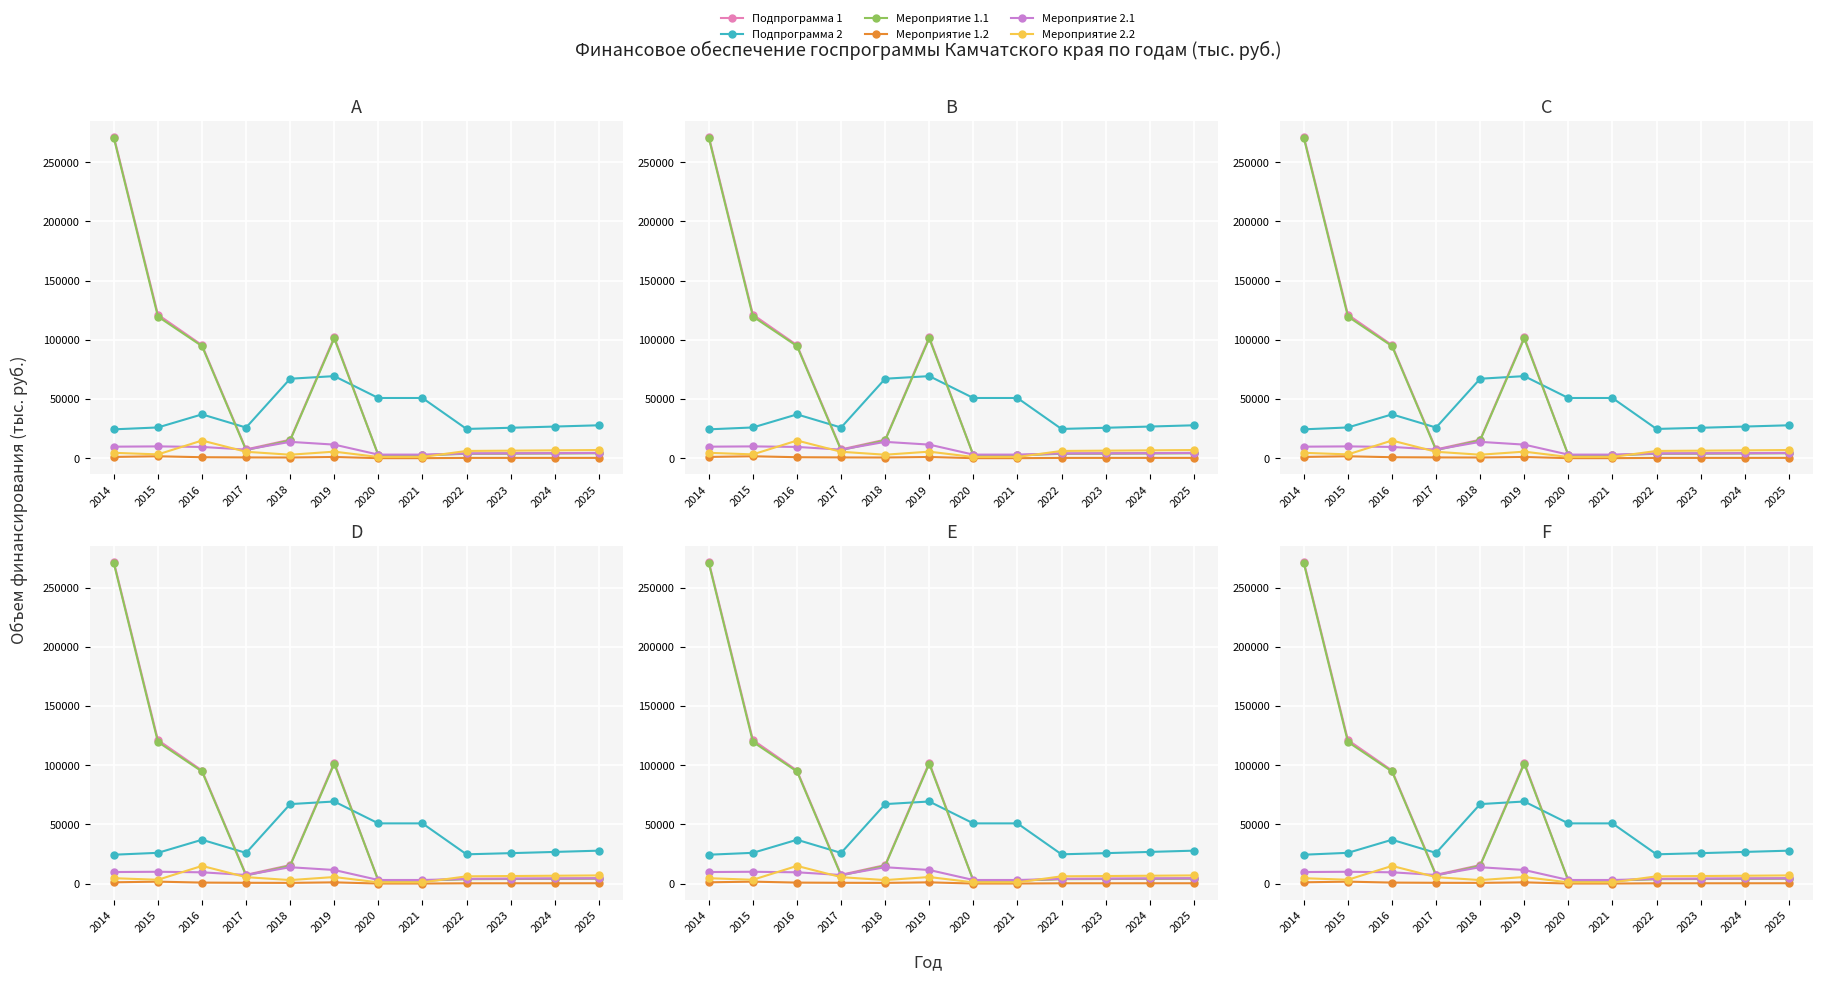

True or false: Мероприятие 1.2 has more than 2 interior local peaks.

False